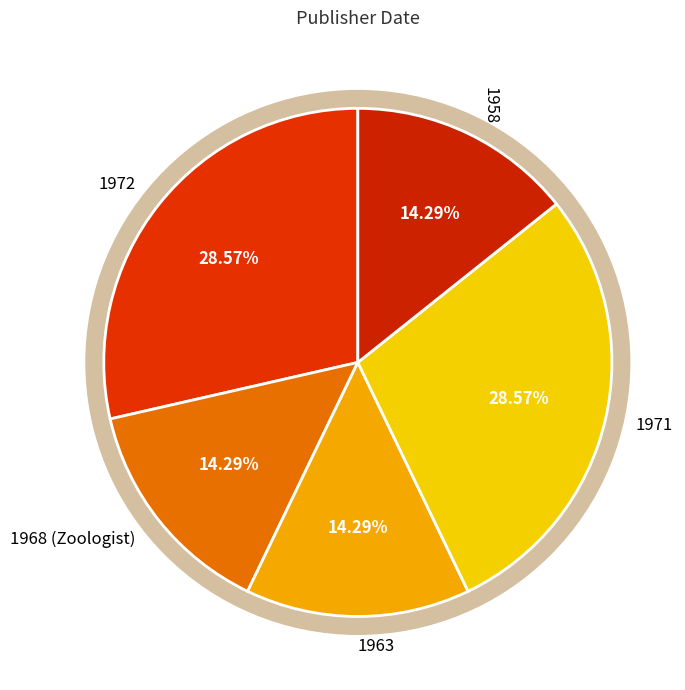

Between 1958 and 1972, which is larger?

1972